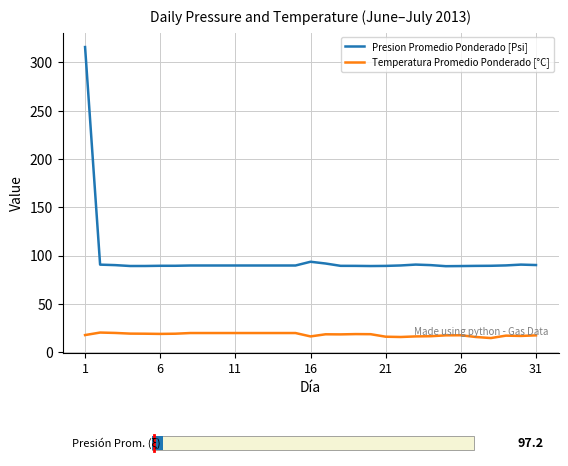

True or false: Temperatura Promedio Ponderado [°C] has a value of 19.8 at 11.

True